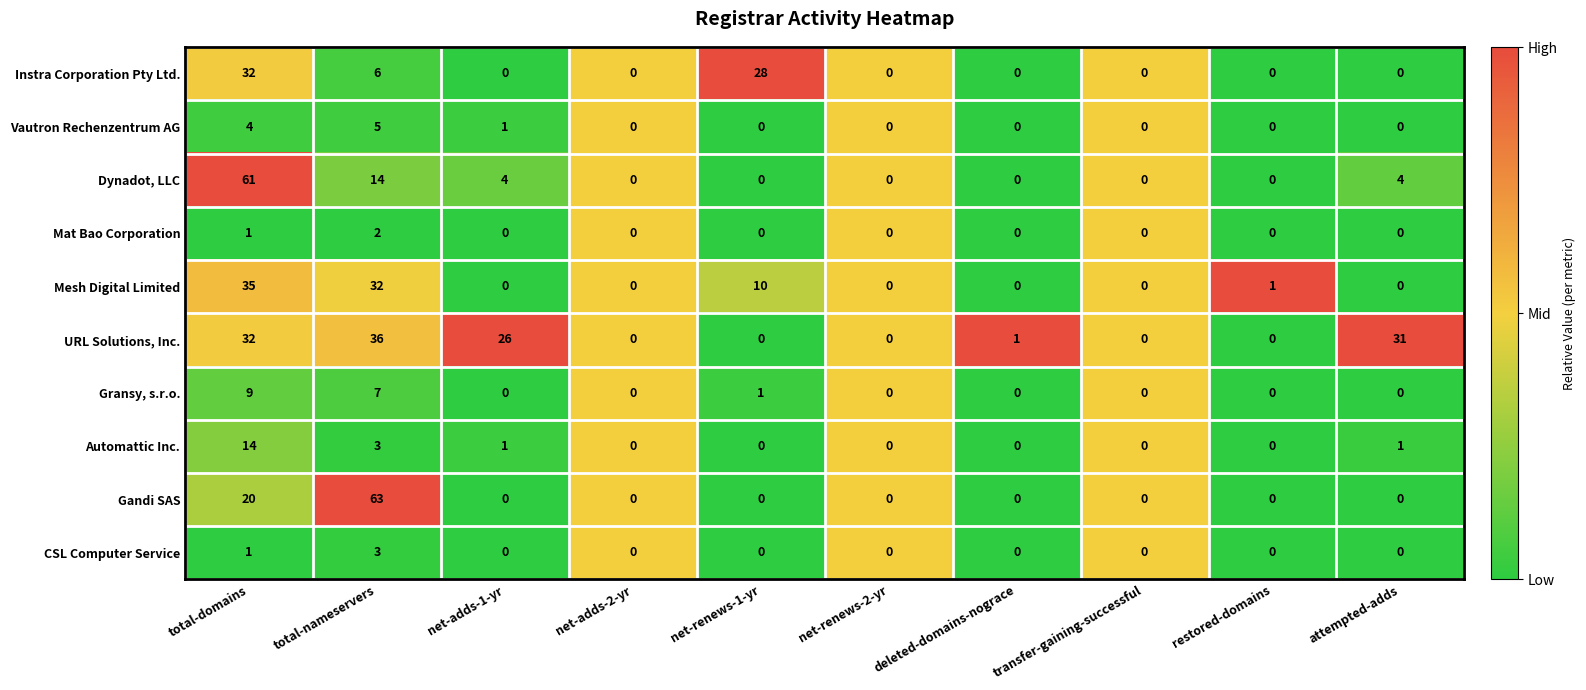

Rank the series by their maximum value, from lowest to highest.

Mat Bao Corporation, CSL Computer Service, Vautron Rechenzentrum AG, Gransy, s.r.o., Automattic Inc., Instra Corporation Pty Ltd., Mesh Digital Limited, URL Solutions, Inc., Dynadot, LLC, Gandi SAS